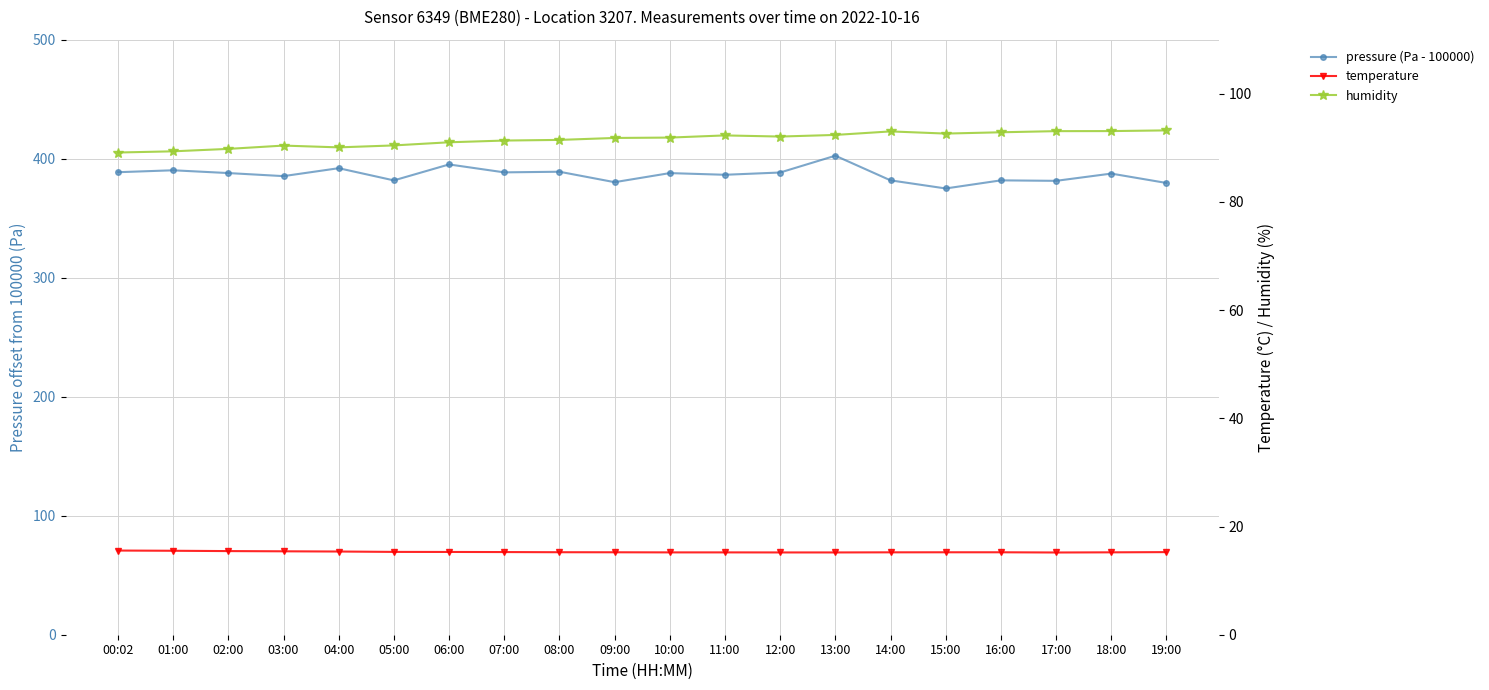

Reading left to right, what are all the values shown in this chart?

pressure (Pa - 100000): 388.6	390.2	387.9	385.3	392.0	381.8	395.2	388.5	389.0	380.2	387.9	386.5	388.4	402.5	381.8	375.0	381.8	381.4	387.5	379.6
temperature: 15.6	15.5	15.5	15.4	15.4	15.3	15.3	15.3	15.2	15.2	15.2	15.2	15.2	15.2	15.2	15.2	15.2	15.2	15.2	15.3
humidity: 89.1	89.4	89.8	90.4	90.1	90.5	91.0	91.3	91.5	91.8	91.9	92.3	92.1	92.4	93.0	92.6	92.9	93.1	93.1	93.2